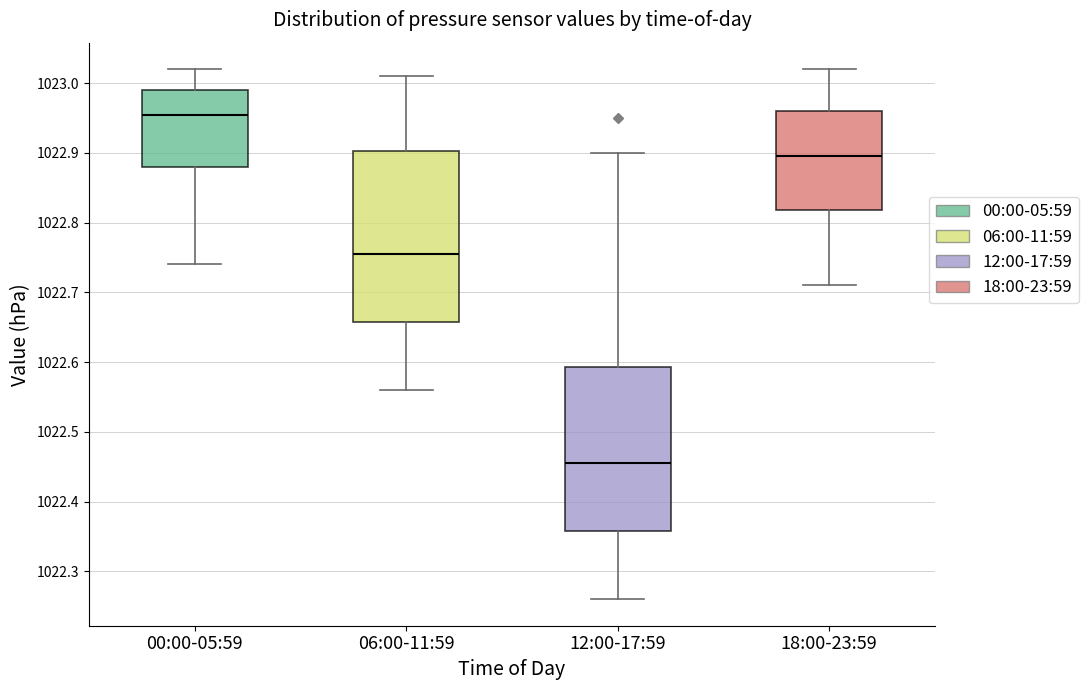

Reading left to right, transcribe this box plot: for each box, give where its median line is, the range the box spans, and where its two whiskers end, as read against the y-axis. The values are not printed on the chart, so give them approximately, as read against the axis.

00:00-05:59: median 1022.96, box 1022.88 to 1022.99, whiskers 1022.74 to 1023.02
06:00-11:59: median 1022.76, box 1022.66 to 1022.90, whiskers 1022.56 to 1023.01
12:00-17:59: median 1022.46, box 1022.36 to 1022.59, whiskers 1022.26 to 1022.90
18:00-23:59: median 1022.90, box 1022.82 to 1022.96, whiskers 1022.71 to 1023.02